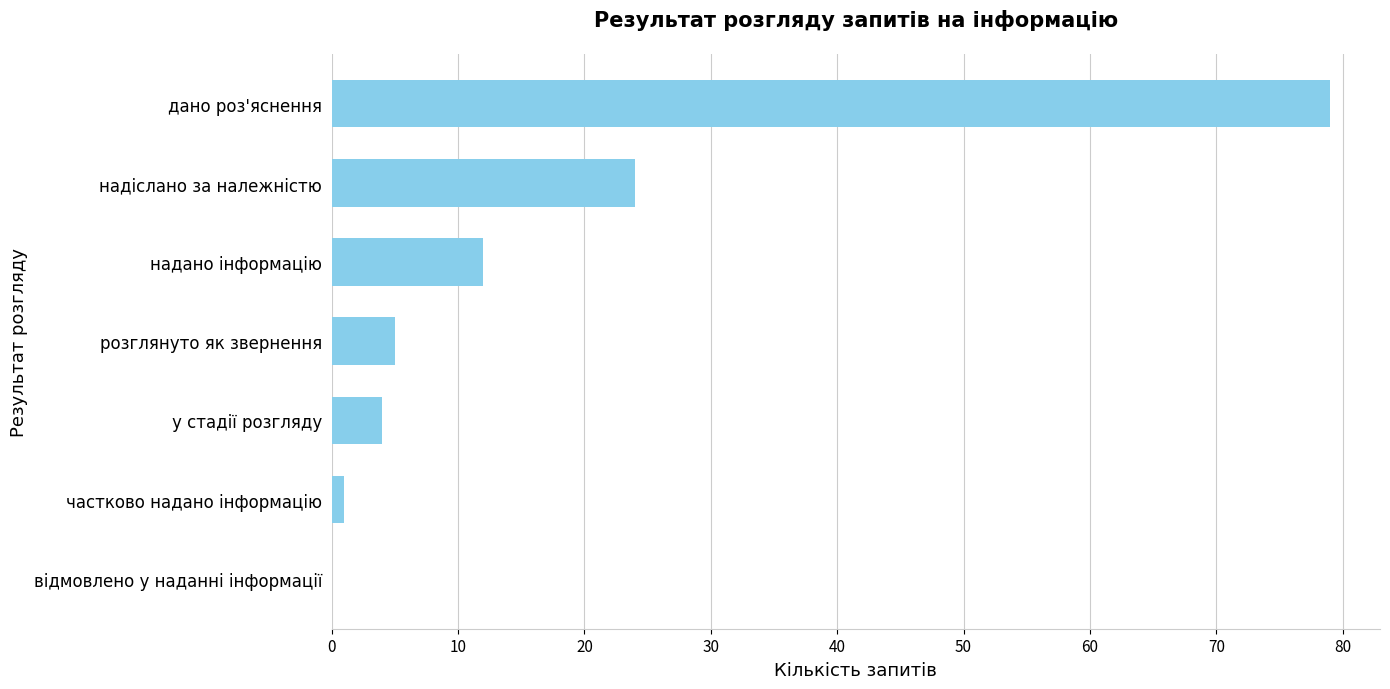

Reading bottom to top, extract all data points from this chart.

відмовлено у наданні інформації=0	частково надано інформацію=1	у стадії розгляду=4	розглянуто як звернення=5	надано інформацію=12	надіслано за належністю=24	дано роз'яснення=79